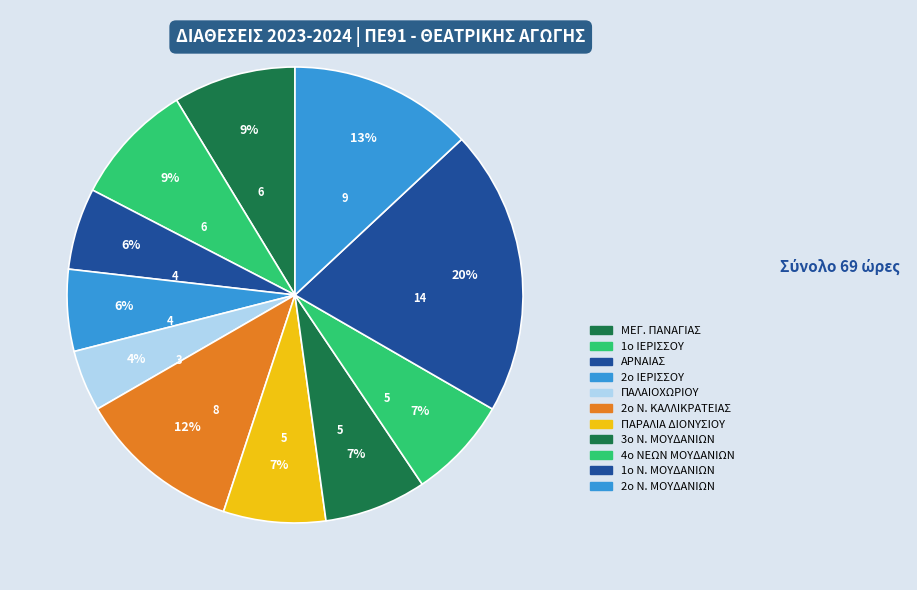

Rank the categories by value from lowest to highest.

ΠΑΛΑΙΟΧΩΡΙΟΥ, ΑΡΝΑΙΑΣ, 2ο ΙΕΡΙΣΣΟΥ, ΠΑΡΑΛΙΑ ΔΙΟΝΥΣΙΟΥ, 3ο Ν. ΜΟΥΔΑΝΙΩΝ, 4ο ΝΕΩΝ ΜΟΥΔΑΝΙΩΝ, ΜΕΓ. ΠΑΝΑΓΙΑΣ, 1ο ΙΕΡΙΣΣΟΥ, 2ο Ν. ΚΑΛΛΙΚΡΑΤΕΙΑΣ, 2ο Ν. ΜΟΥΔΑΝΙΩΝ, 1ο Ν. ΜΟΥΔΑΝΙΩΝ